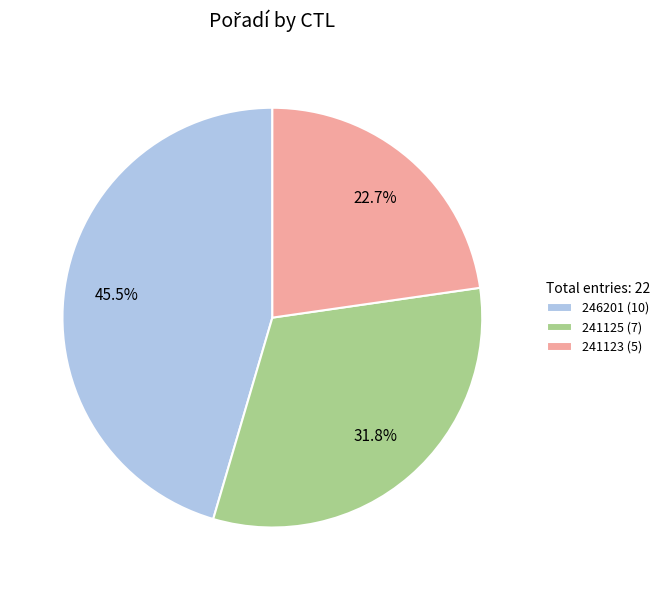

Does any single category account for the majority?

No